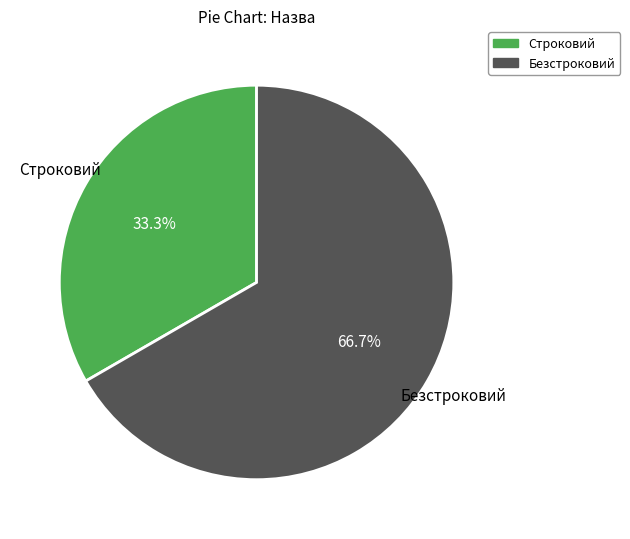

How many segments does this pie chart have?

2